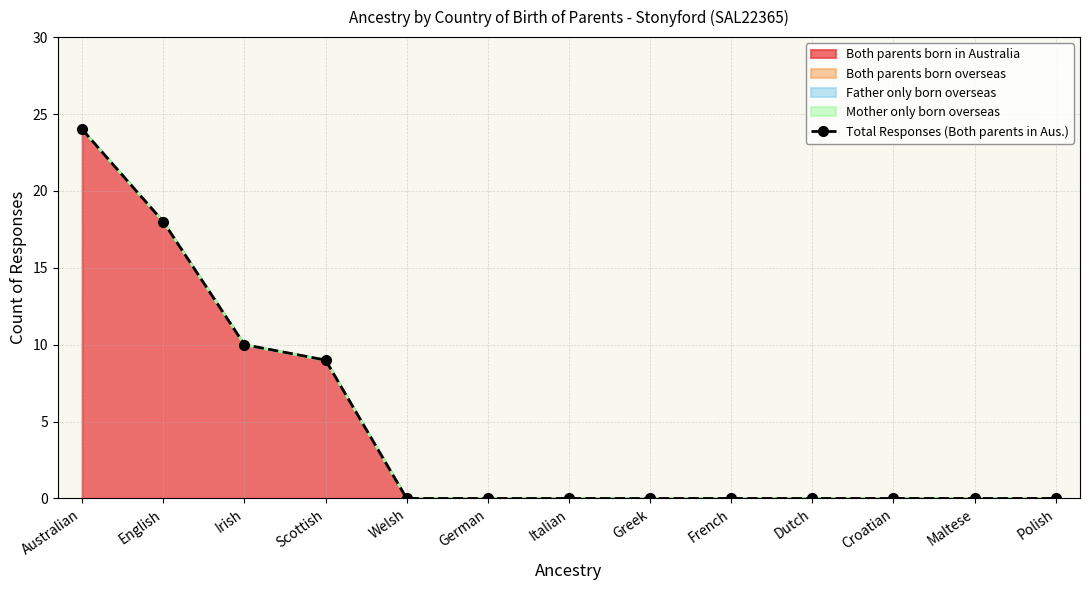

How many lines are shown in the chart?

1